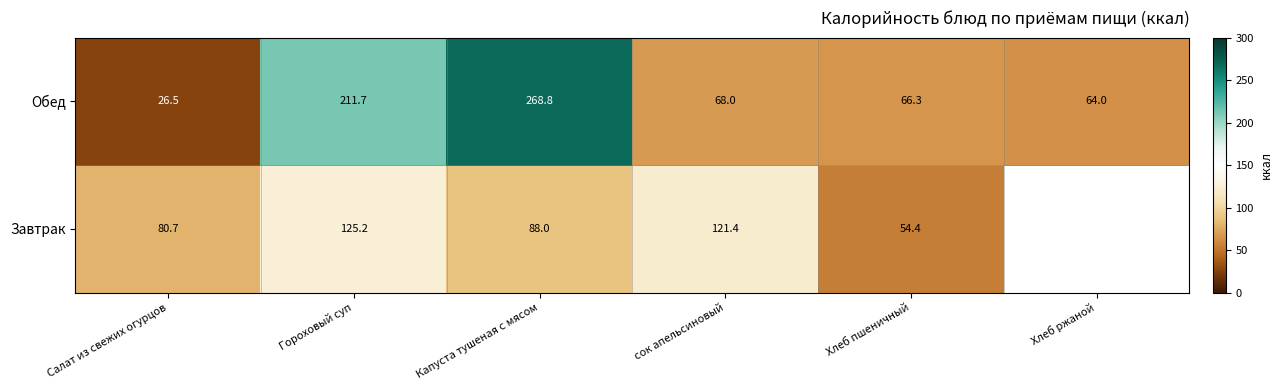

Which series changed the most between Гороховый суп and Хлеб пшеничный?

Обед